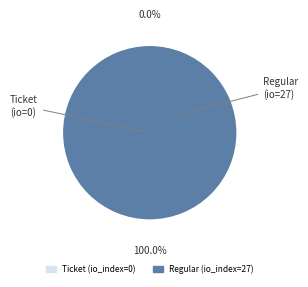

What is the majority slice?

Regular (io_index=27)